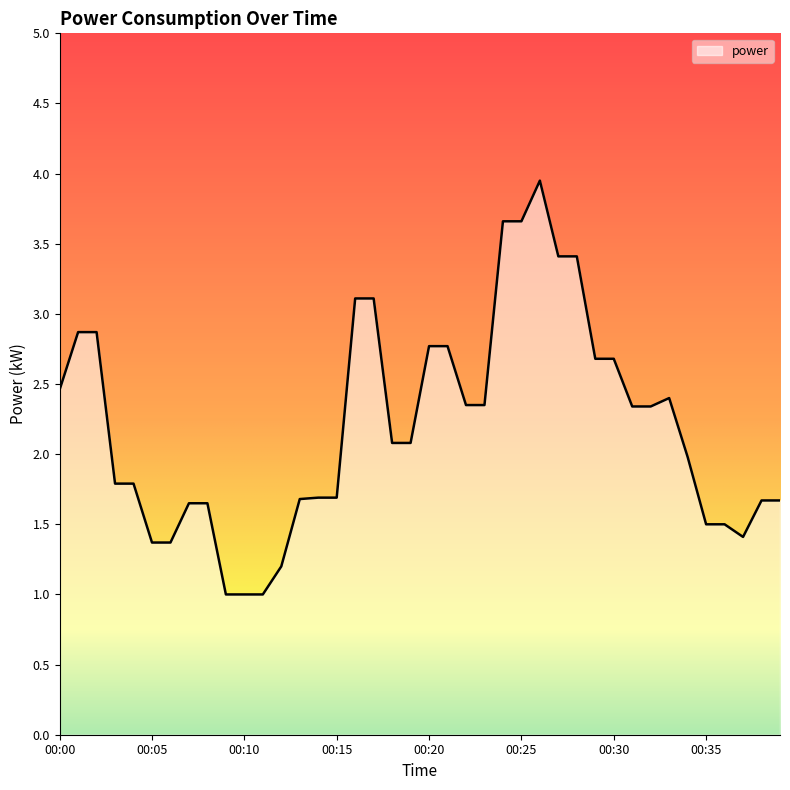

What is the minimum value shown in the chart?

1.0